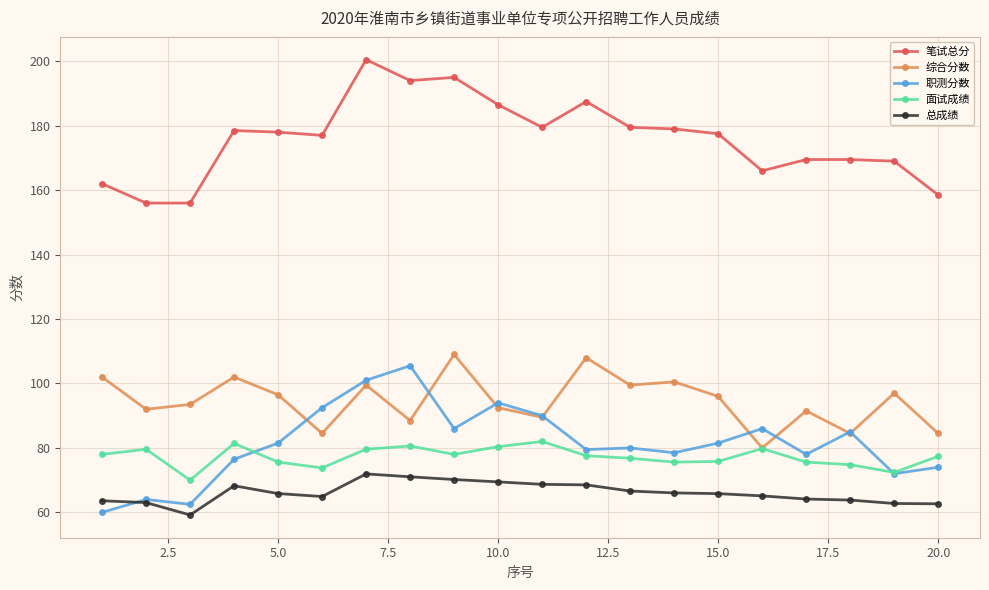

What is the minimum value for 总成绩?

59.2